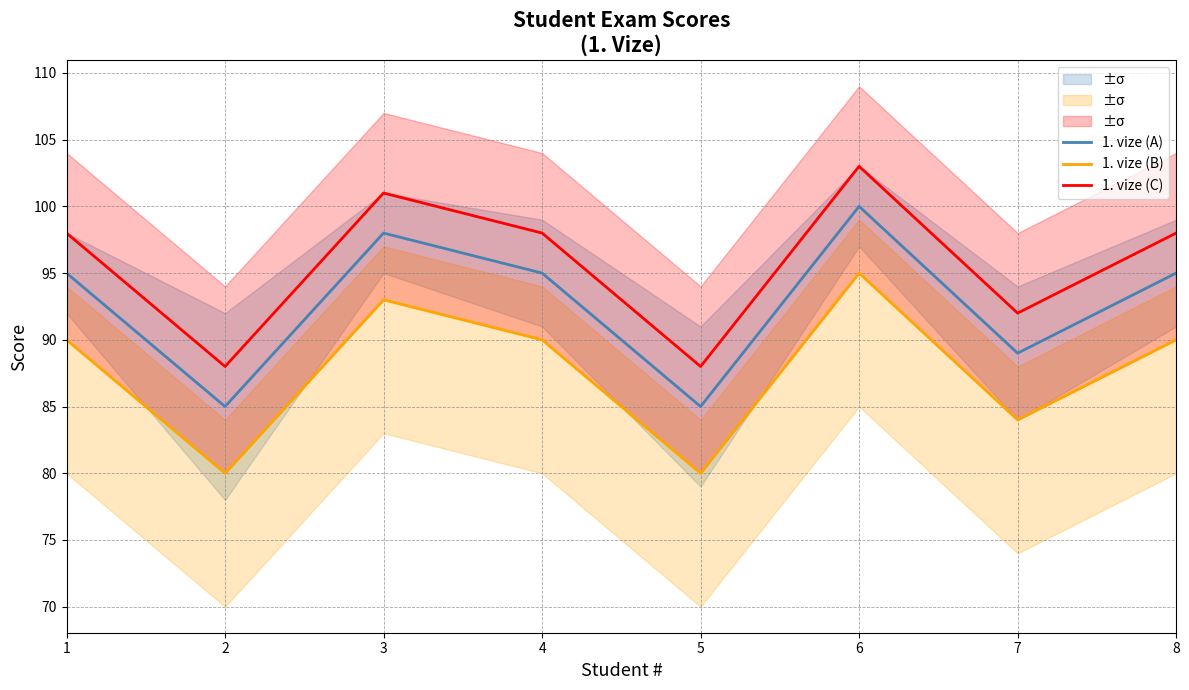

Rank the series at 1 from lowest to highest value.

1. vize (B), 1. vize (A), 1. vize (C)